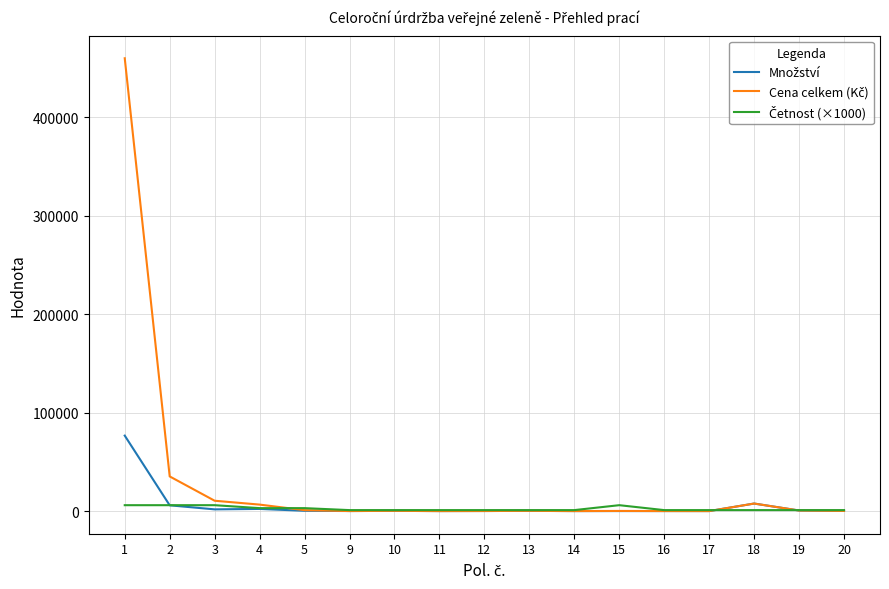

What is the greatest value displayed?

460200.0